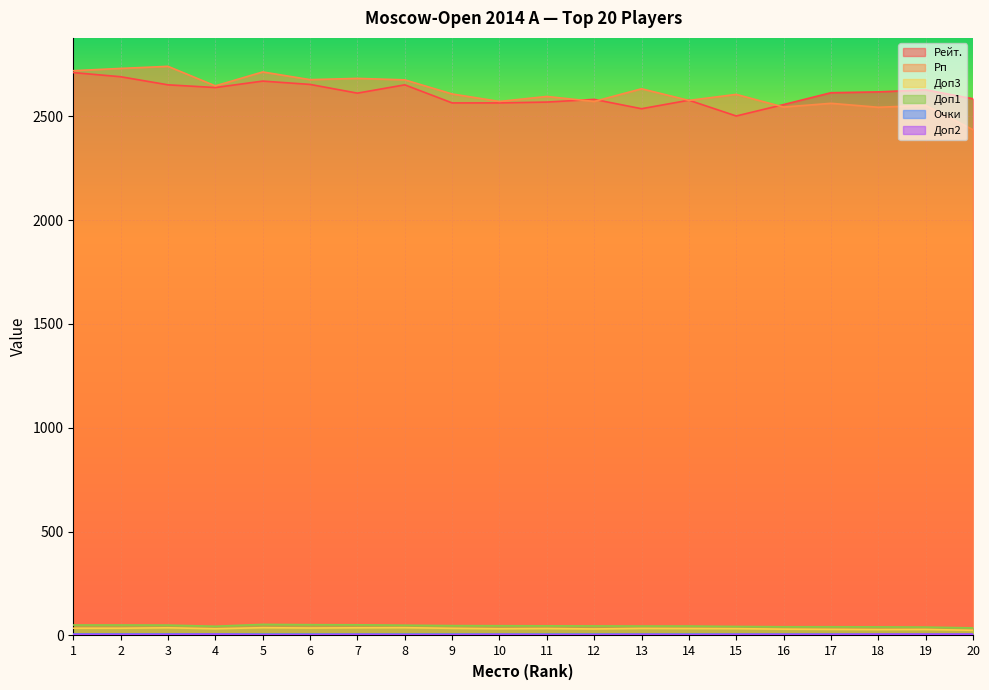

What is the total value across all series at 16?

5184.0